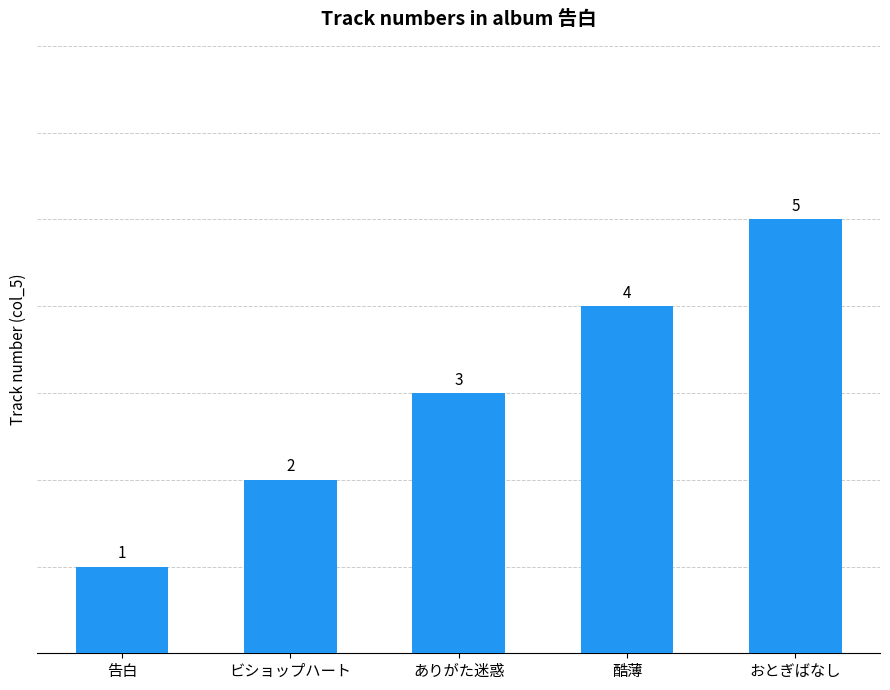

What is the value of the 3rd bar from the left?

3